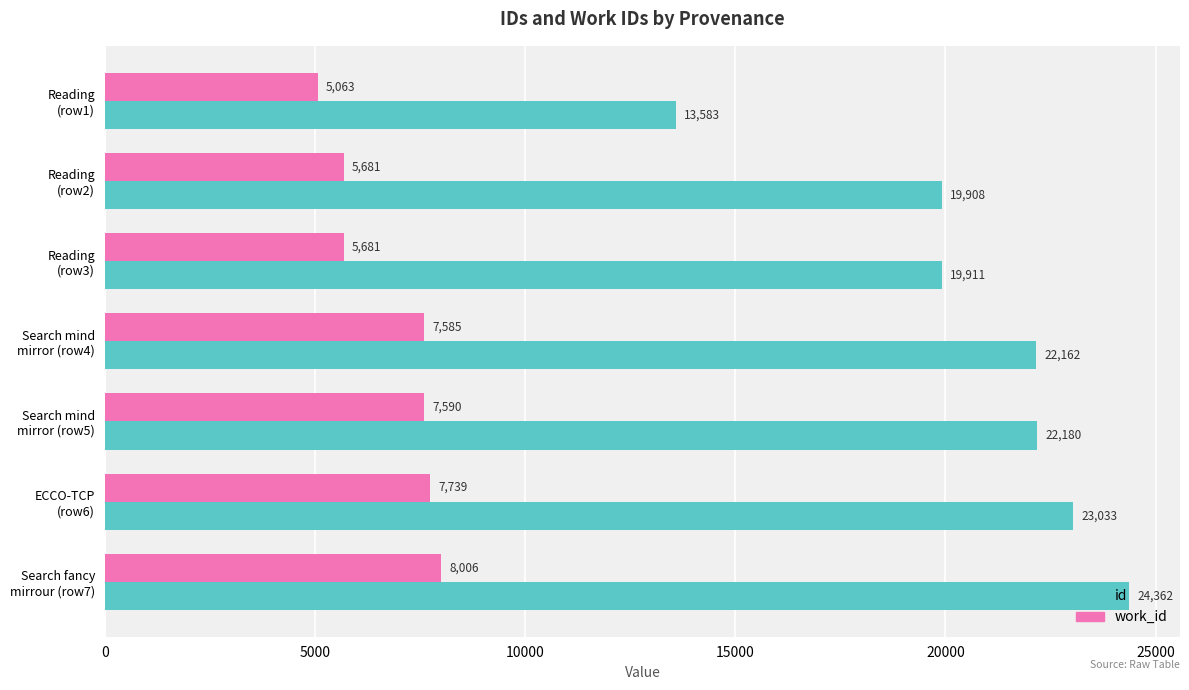

What is the average value of the id series?

20734